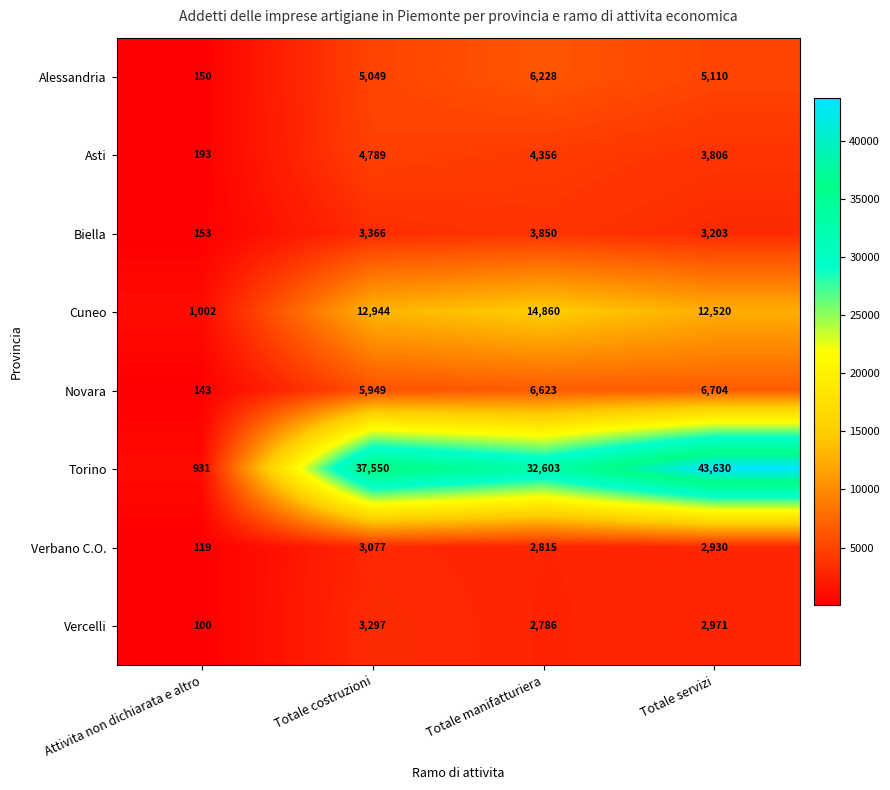

What is the maximum value shown in the chart?

43630